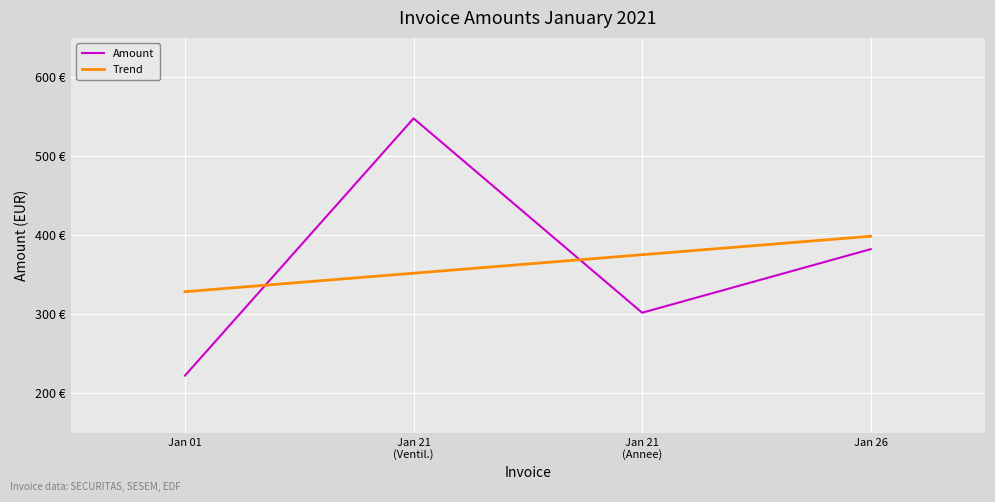

What is the value of the 3rd point from the left?

302.1